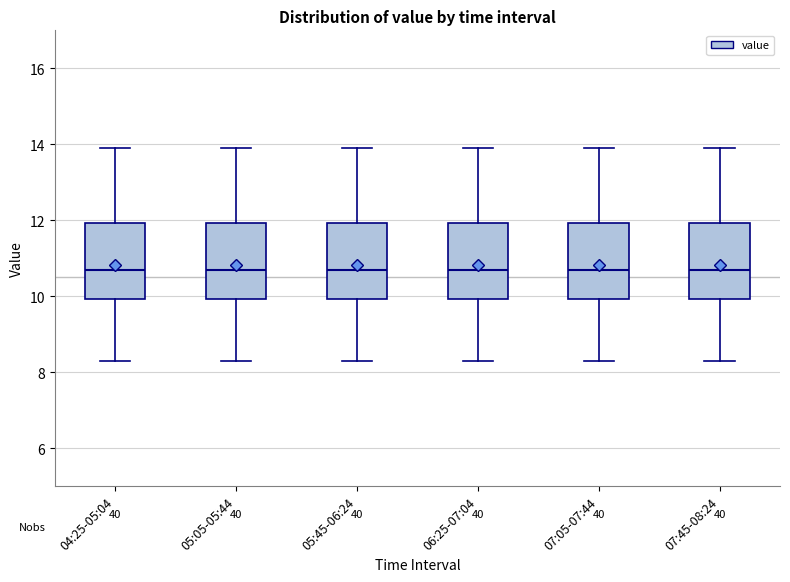

Reading left to right, read every box against the y-axis: the position of its median line, the range the box covers, and the ends of its whiskers. The values are not printed on the chart, so give them approximately, as read against the axis.

04:25-05:04: median 10.6, box 10.0 to 12.0, whiskers 8.4 to 13.8
05:05-05:44: median 10.6, box 10.0 to 12.0, whiskers 8.4 to 13.8
05:45-06:24: median 10.6, box 10.0 to 12.0, whiskers 8.4 to 13.8
06:25-07:04: median 10.6, box 10.0 to 12.0, whiskers 8.4 to 13.8
07:05-07:44: median 10.6, box 10.0 to 12.0, whiskers 8.4 to 13.8
07:45-08:24: median 10.6, box 10.0 to 12.0, whiskers 8.4 to 13.8